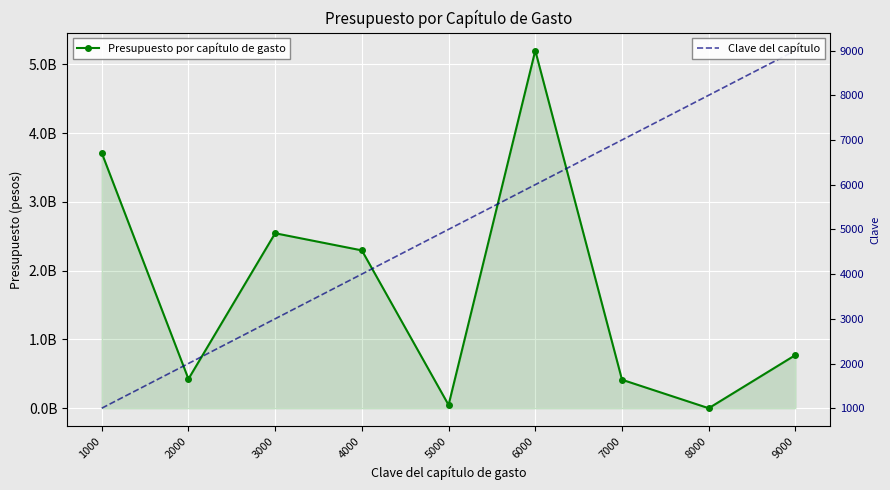

What is the value of the Clave del capítulo point at the 8th from the left?

8000